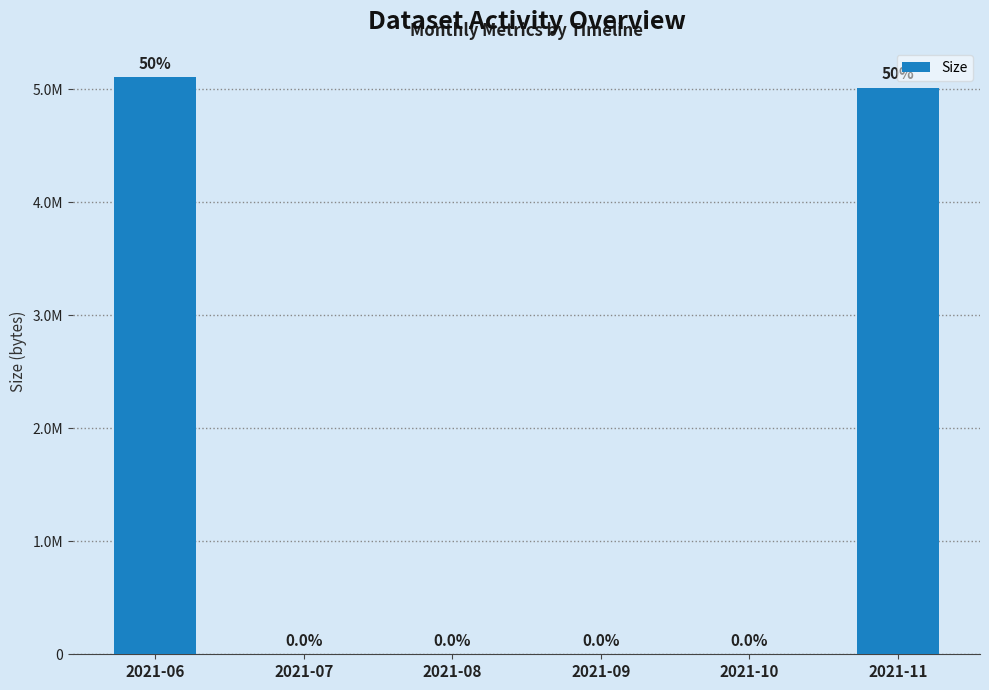

Reading left to right, extract all data points from this chart.

5105572	0	0	0	0	5015120